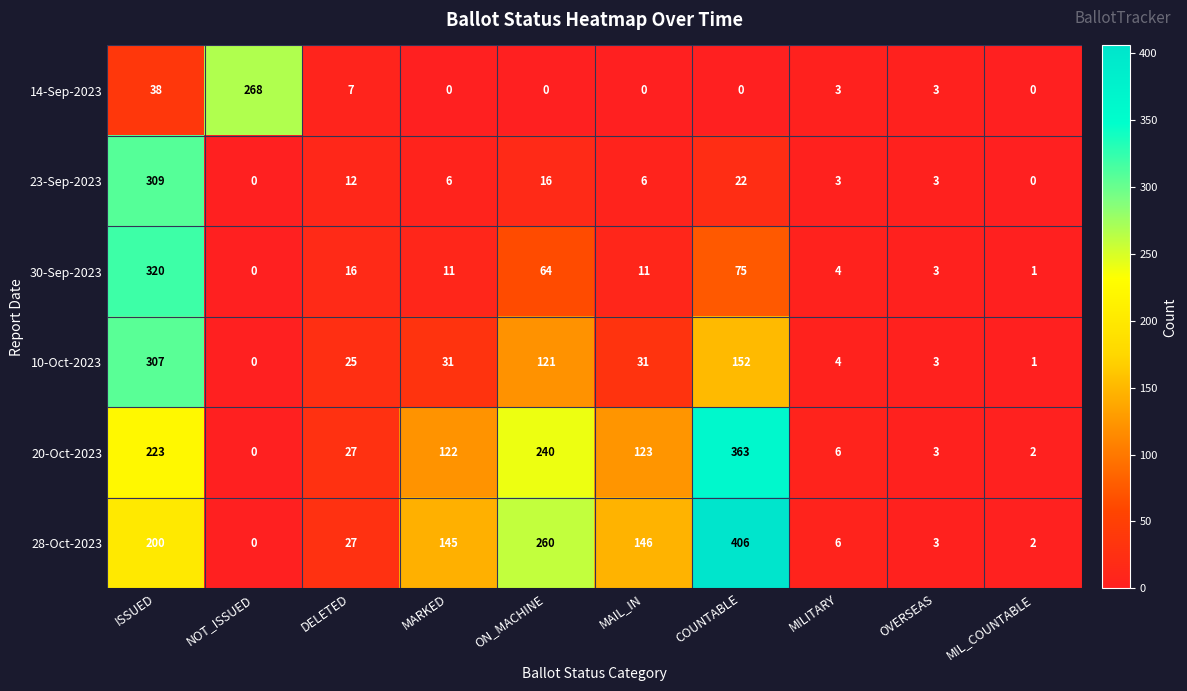

What is the sum of all 23-Sep-2023 values?

377